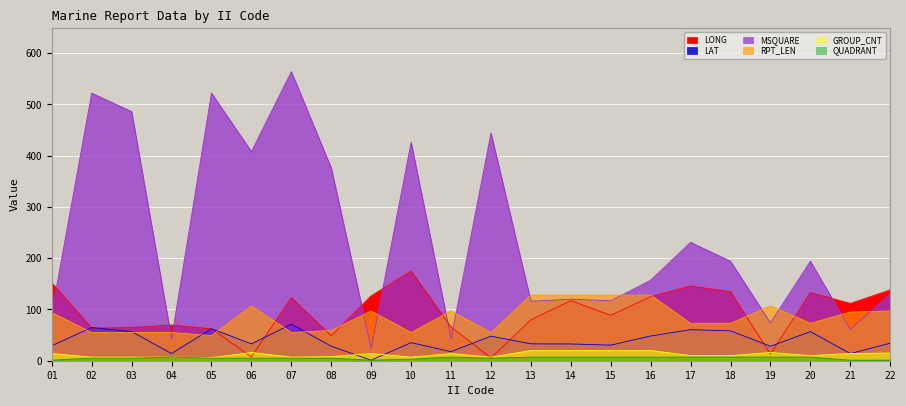

What is the difference between the maximum and minimum values in the QUADRANT series?

6.0